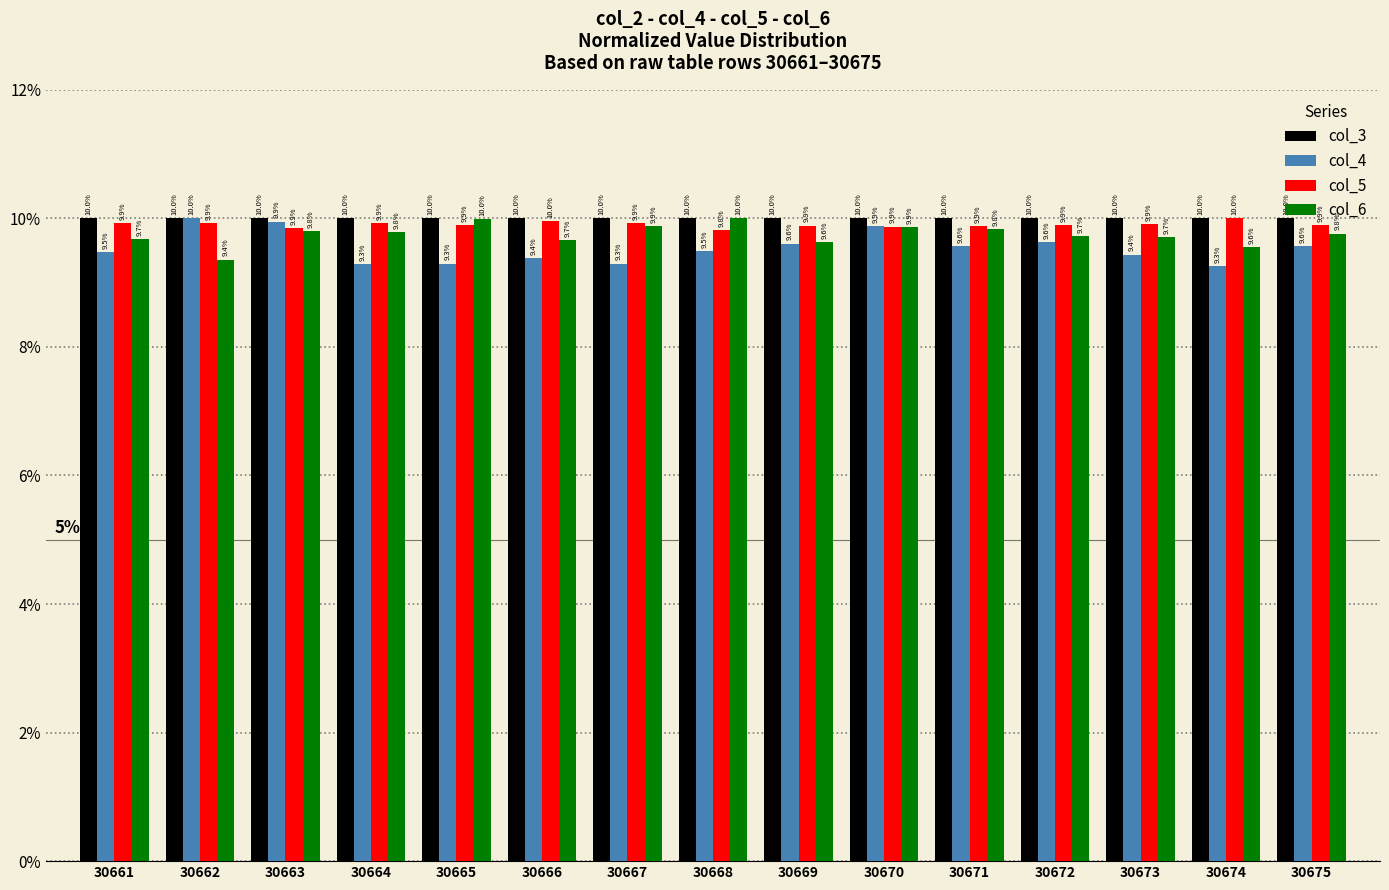

Reading left to right, what are all the values shown in this chart?

col_3: 10.0	10.0	10.0	10.0	10.0	10.0	10.0	10.0	10.0	10.0	10.0	10.0	10.0	10.0	10.0
col_4: 9.5	10.0	9.9	9.3	9.3	9.4	9.3	9.5	9.6	9.9	9.6	9.6	9.4	9.3	9.6
col_5: 9.9	9.9	9.9	9.9	9.9	10.0	9.9	9.8	9.9	9.9	9.9	9.9	9.9	10.0	9.9
col_6: 9.7	9.4	9.8	9.8	10.0	9.7	9.9	10.0	9.6	9.9	9.8	9.7	9.7	9.6	9.8